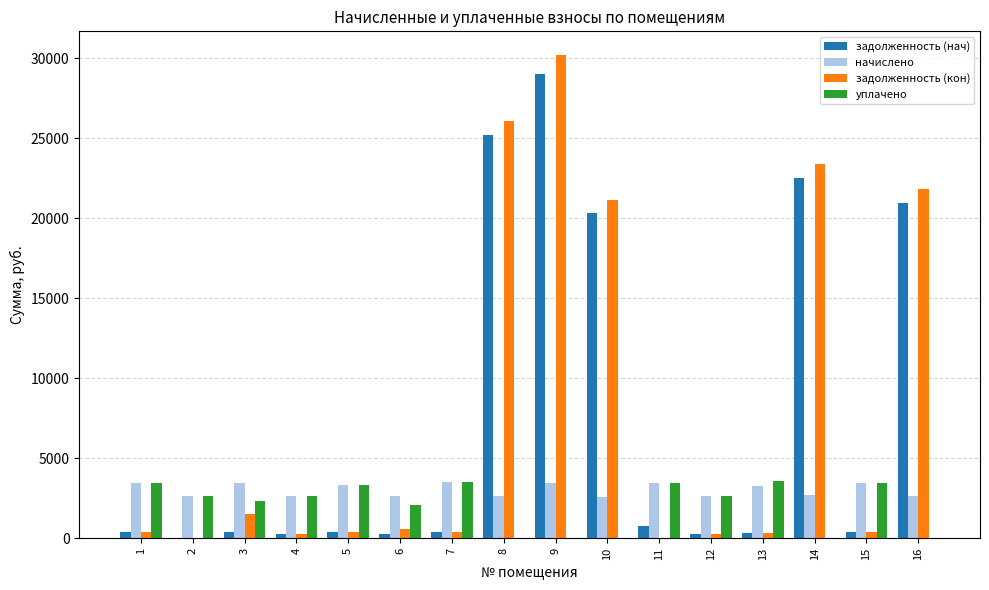

At which label is задолженность (нач) closest to 14504?

10